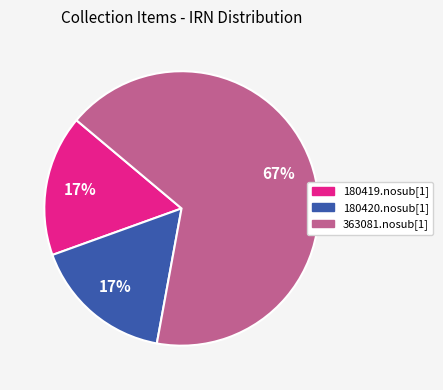

Which category has the biggest portion of the pie?

363081.nosub[1]